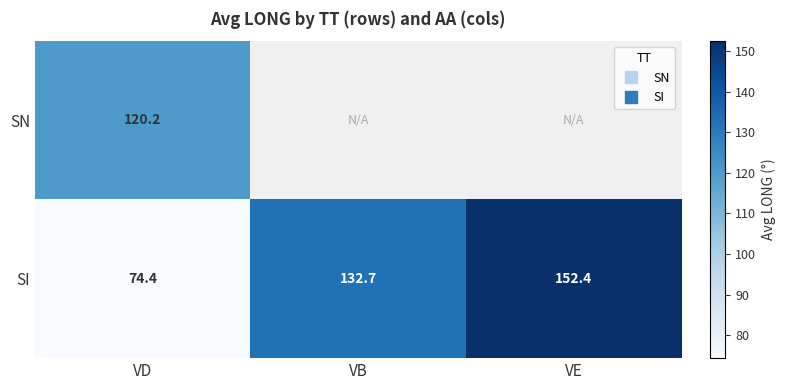

True or false: SI has a value of 222.1 at VB.

False